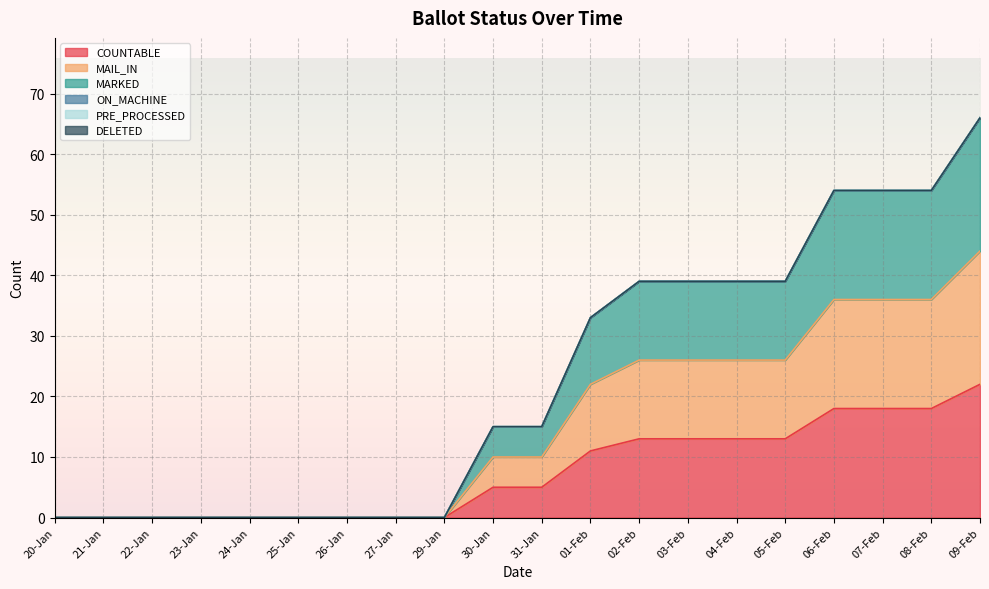

At which category does the chart reach its peak across all series?

09-Feb